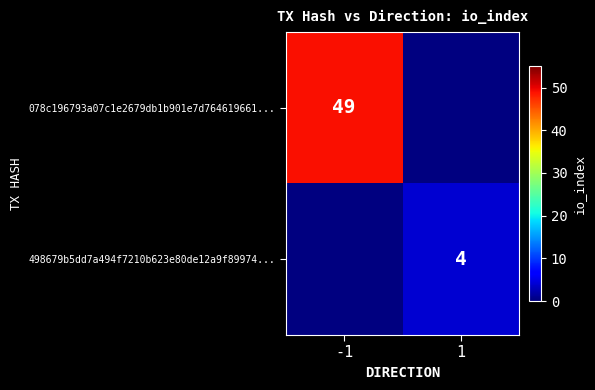

True or false: 498679b5dd7a494f7210b623e80de12a9f89974... has a value of 4 at 1.

True